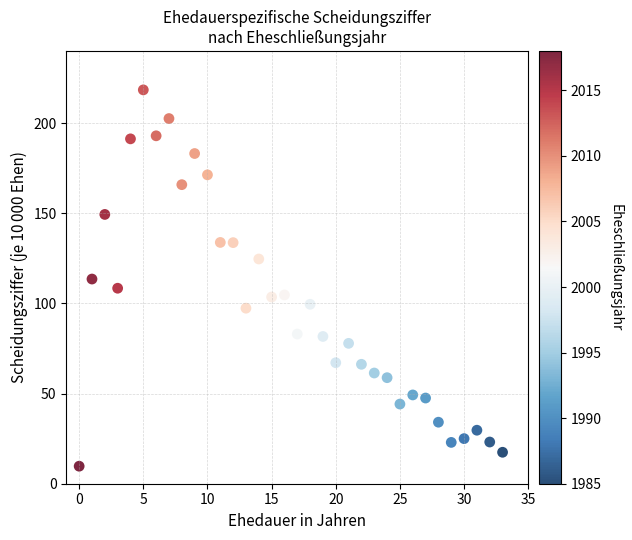

What is the range of Y values (max minus min)?

208.7